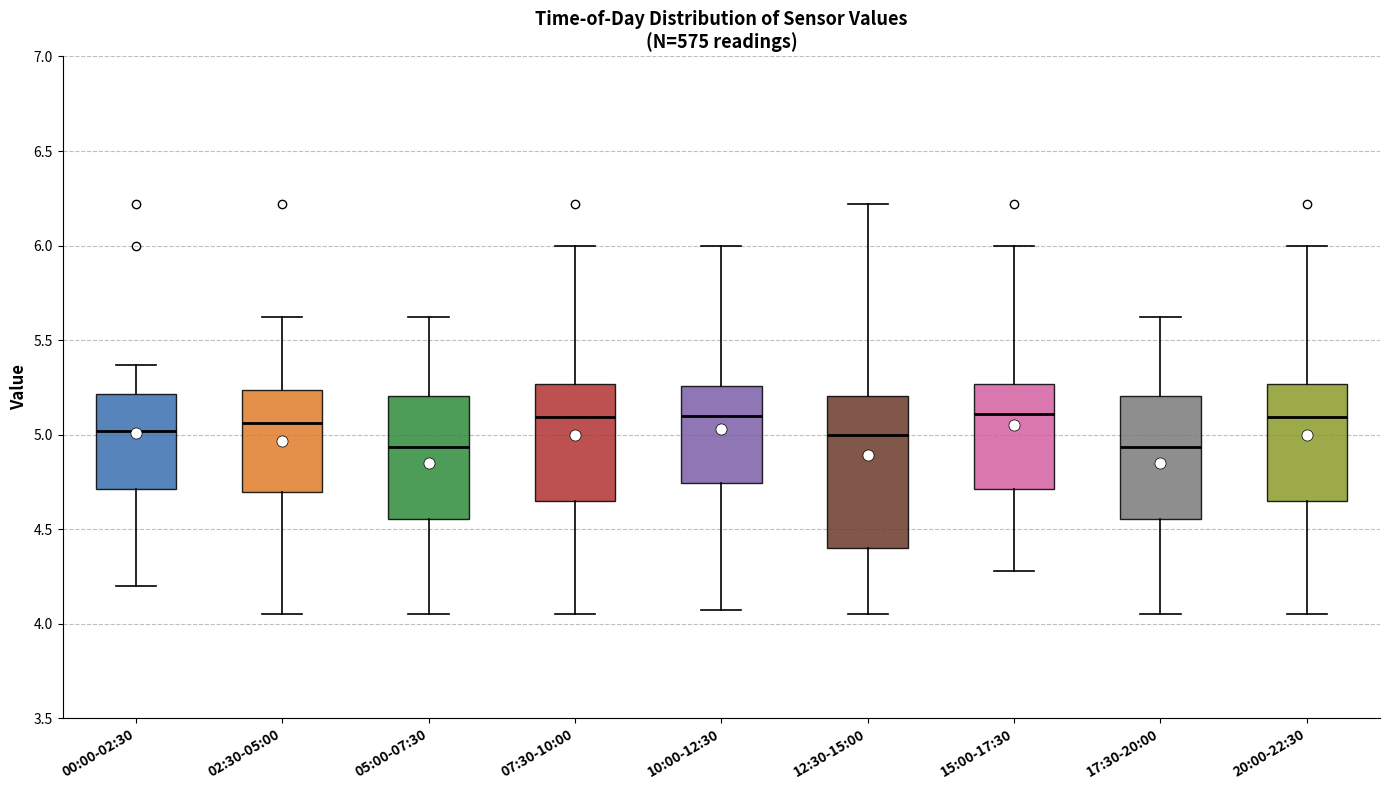

Reading left to right, transcribe this box plot: for each box, give where its median line is, the range the box spans, and where its two whiskers end, as read against the y-axis. The values are not printed on the chart, so give them approximately, as read against the axis.

00:00-02:30: median 5.00, box 4.70 to 5.20, whiskers 4.20 to 5.35
02:30-05:00: median 5.05, box 4.70 to 5.25, whiskers 4.05 to 5.60
05:00-07:30: median 4.95, box 4.55 to 5.20, whiskers 4.05 to 5.60
07:30-10:00: median 5.10, box 4.65 to 5.25, whiskers 4.05 to 6.00
10:00-12:30: median 5.10, box 4.75 to 5.25, whiskers 4.05 to 6.00
12:30-15:00: median 5.00, box 4.40 to 5.20, whiskers 4.05 to 6.20
15:00-17:30: median 5.10, box 4.70 to 5.25, whiskers 4.30 to 6.00
17:30-20:00: median 4.95, box 4.55 to 5.20, whiskers 4.05 to 5.60
20:00-22:30: median 5.10, box 4.65 to 5.25, whiskers 4.05 to 6.00